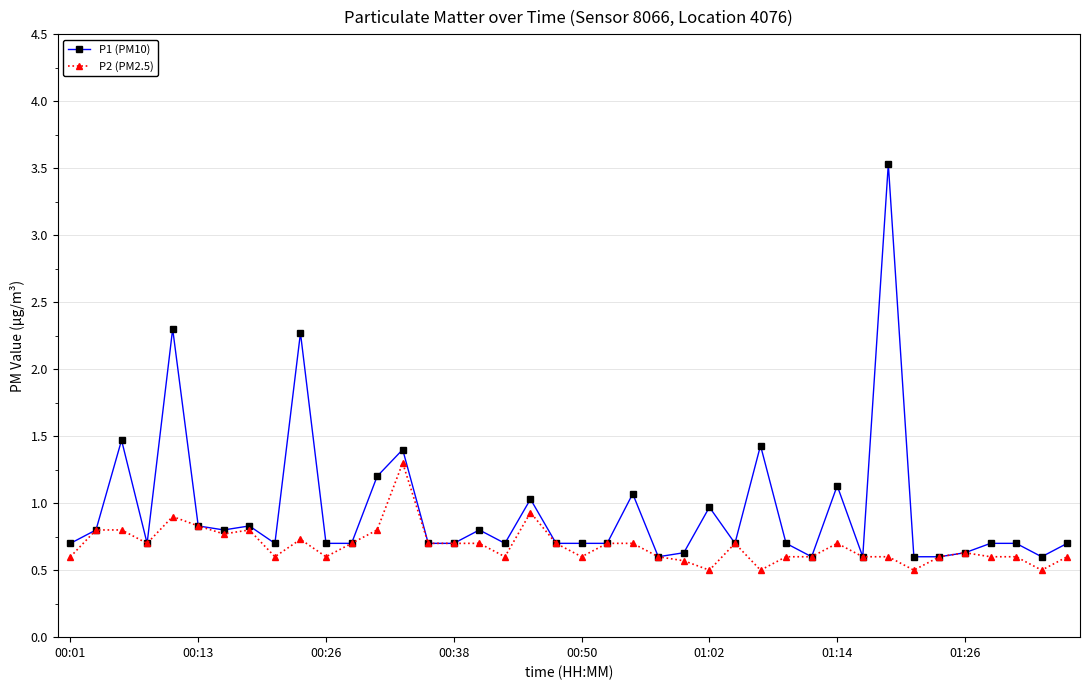

Which series has the widest spread of values?

P1 (PM10)